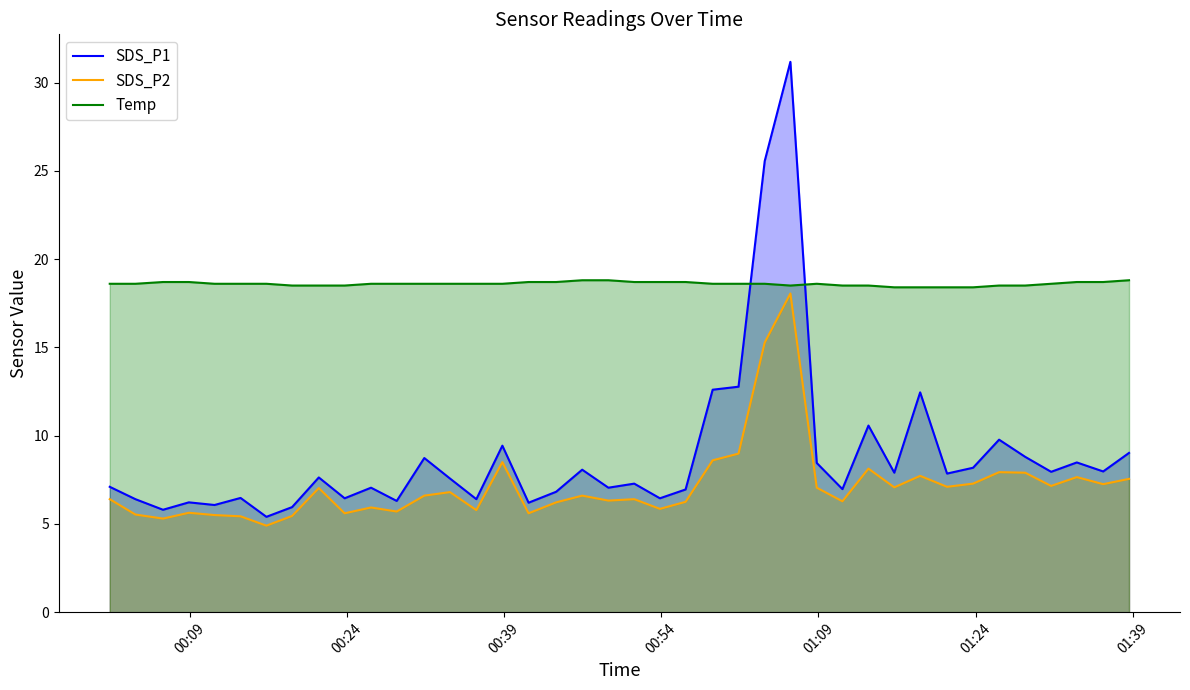

What is the difference between the maximum and minimum values in the SDS_P1 series?

25.8